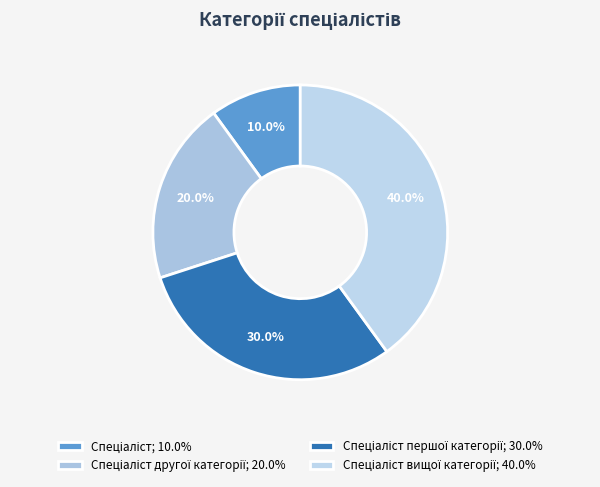

Is there a majority slice in this chart?

No